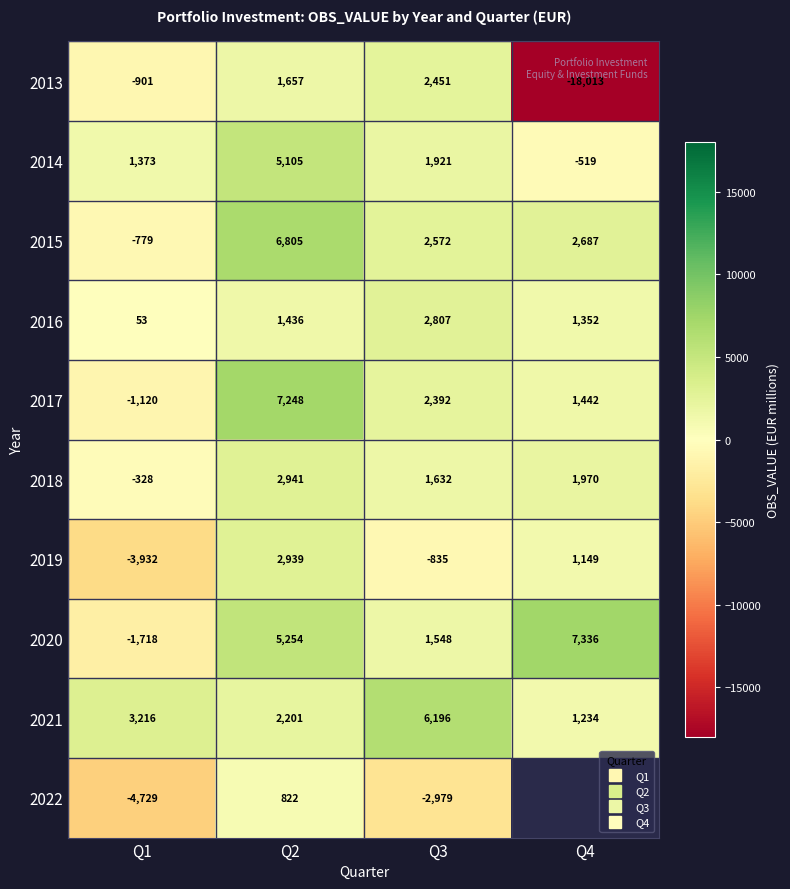

What is the average value of the 2019 series?

-169.6